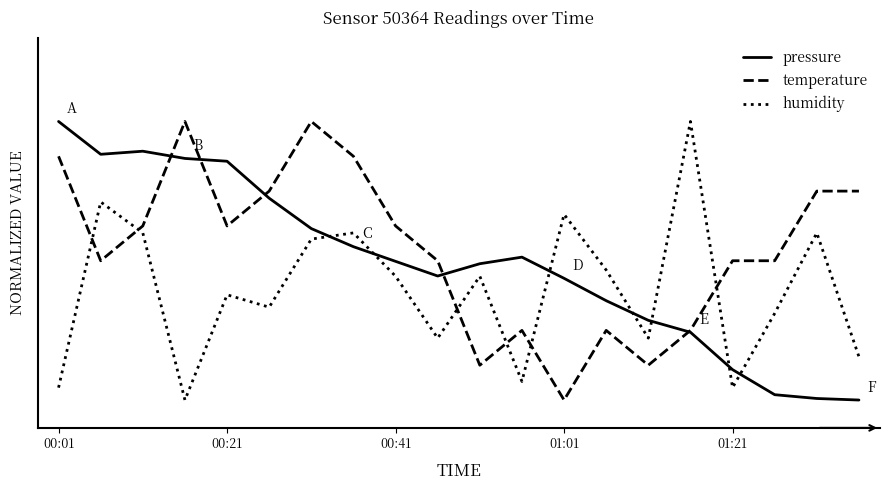

Rank the series by their maximum value, from lowest to highest.

pressure, temperature, humidity